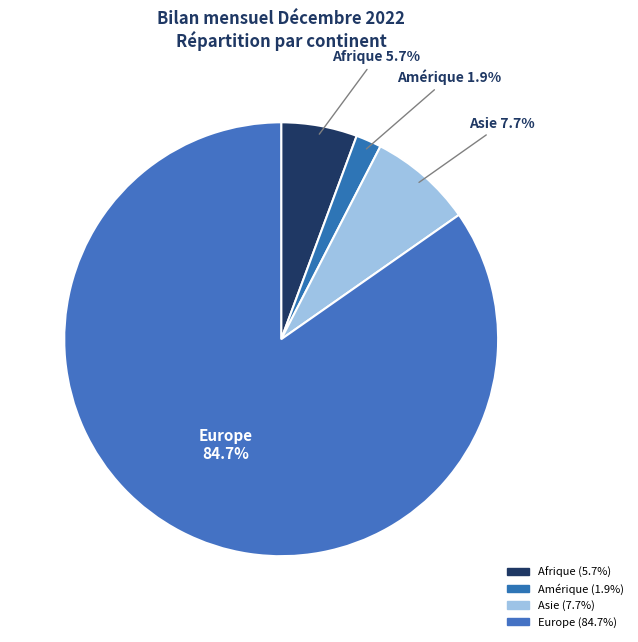

Is there any slice that represents more than half of the pie?

Yes